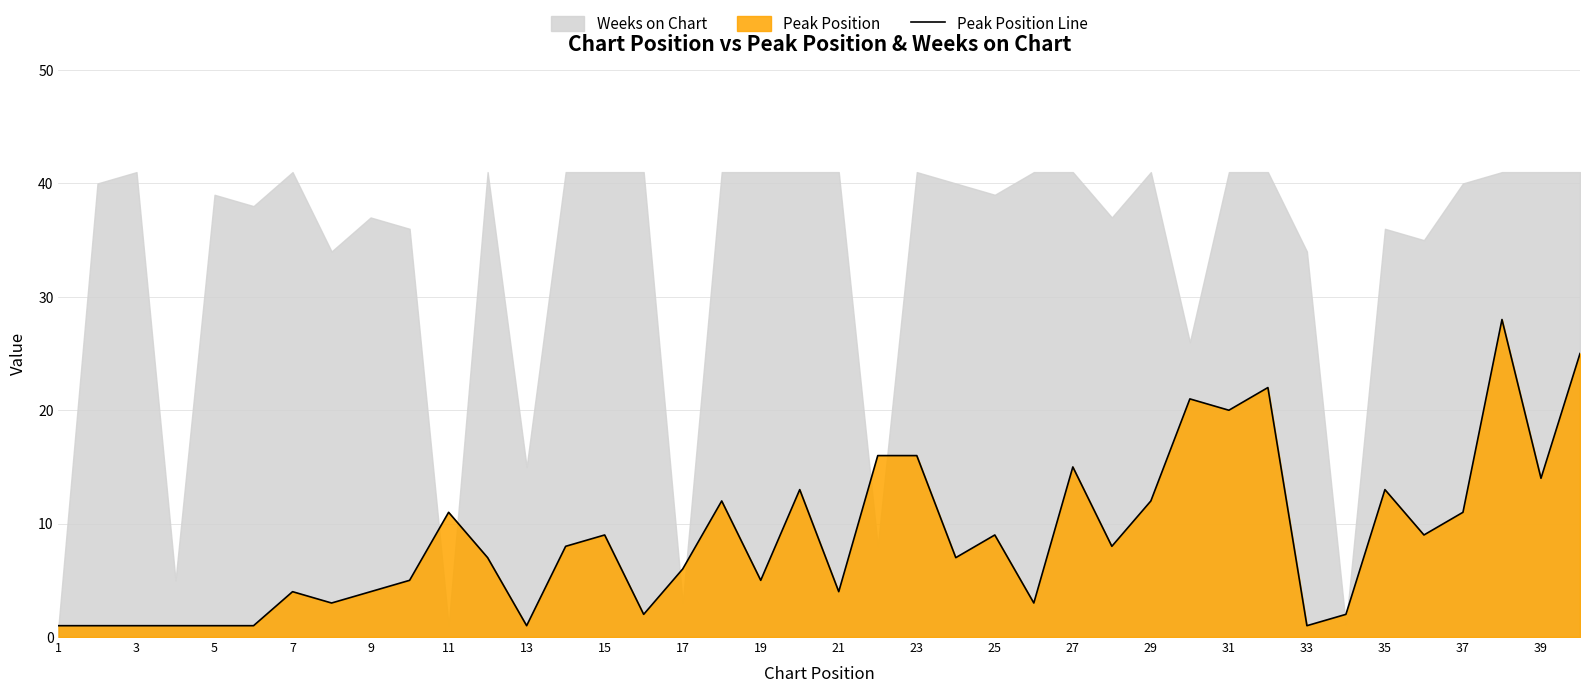

What is the difference between the second highest and second lowest values?

24